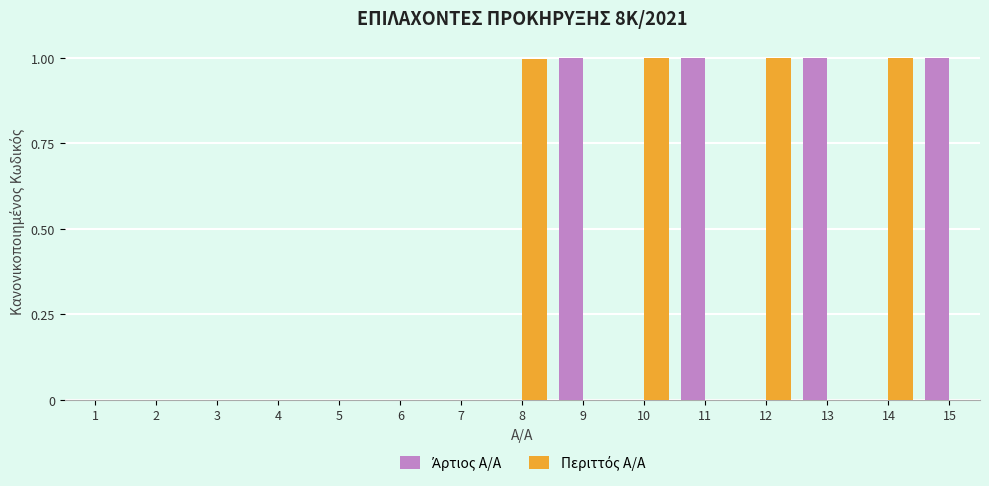

Does the chart contain stacked bars?

No